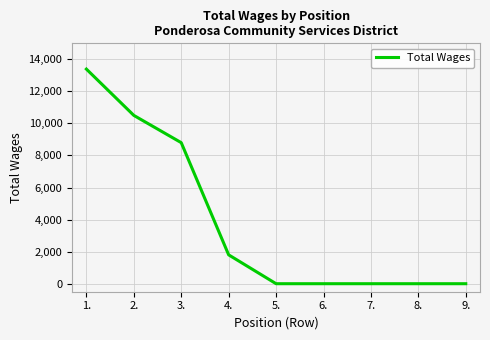

What is the average value?

3832